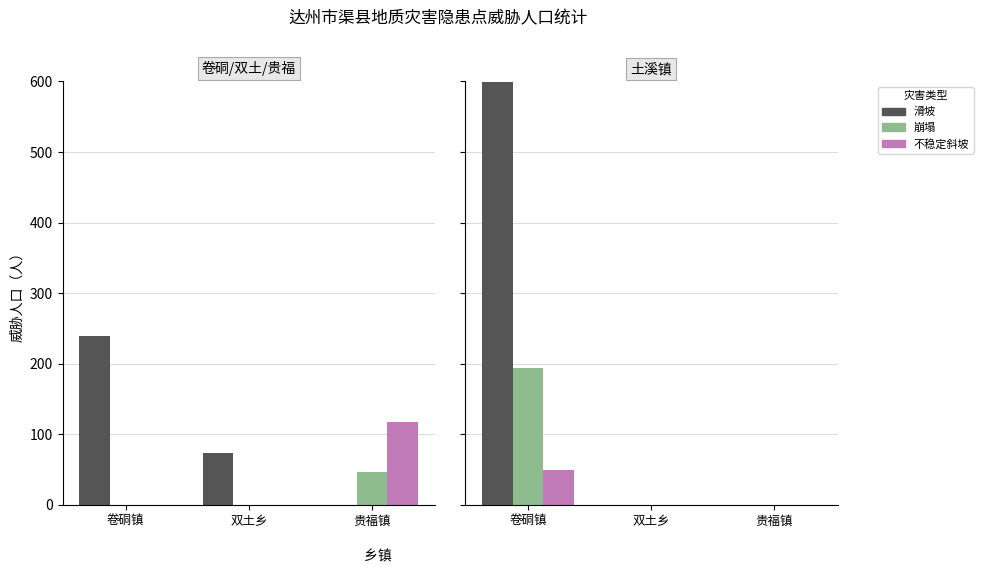

At which category is the sum across all series the highest?

卷硐镇